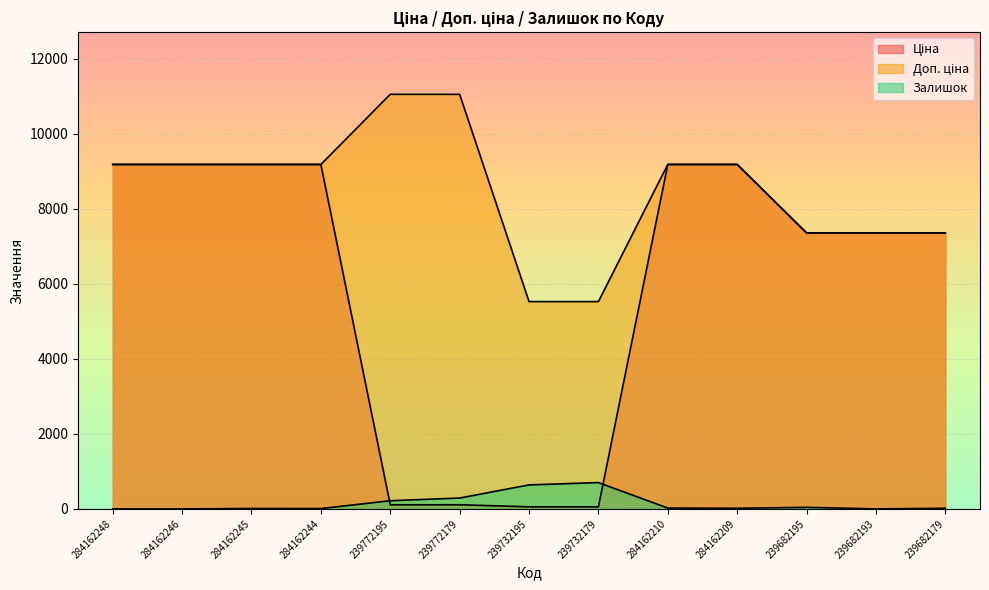

The value of Доп. ціна at 284162246 is 2133.9. True or false?

False